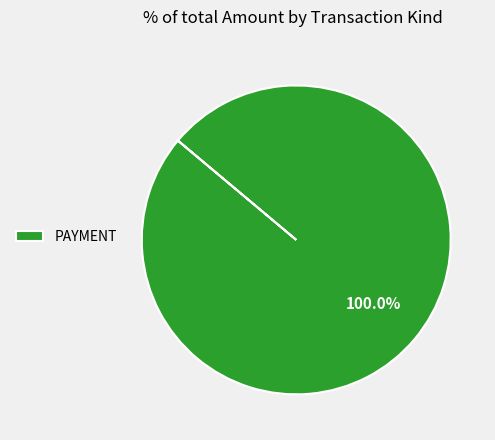

Which category accounts for the majority?

PAYMENT